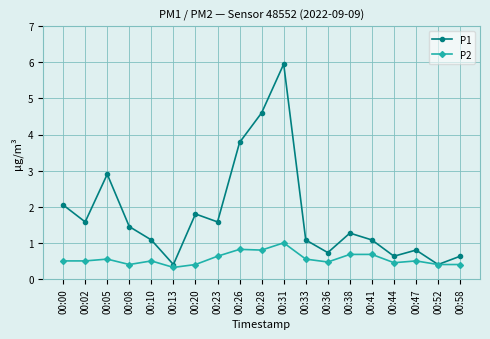

What is the sum of the P1 values at 00:33 and 00:08?

2.5